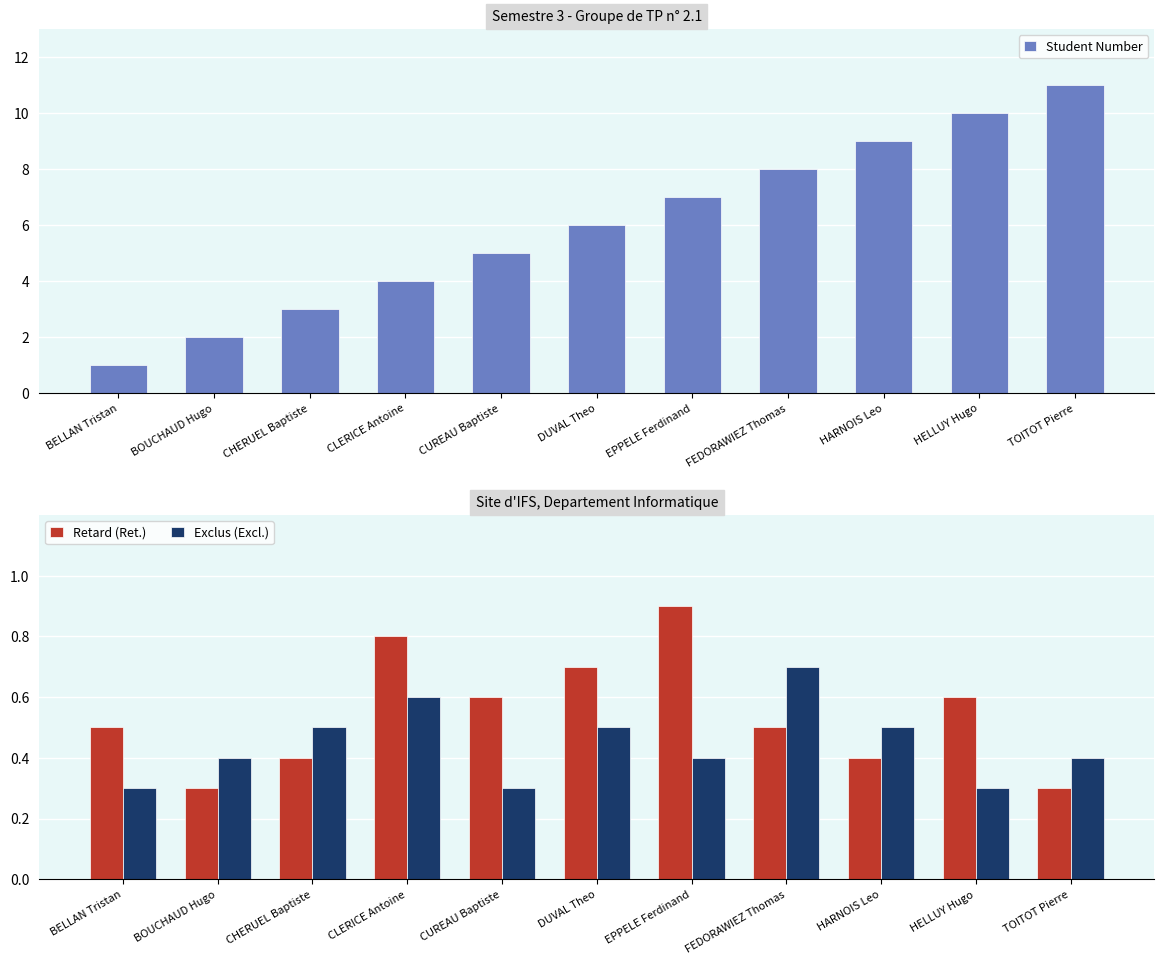

What is the average value of the Exclus (Excl.) series?

0.4